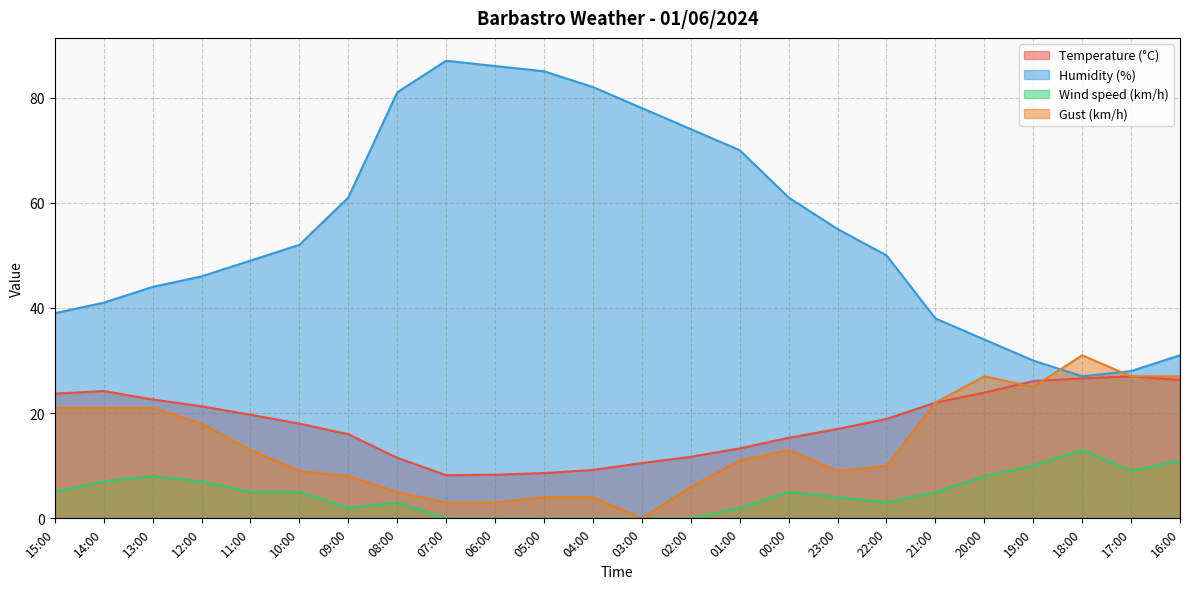

True or false: Wind speed (km/h) and Gust (km/h) cross at least once.

False